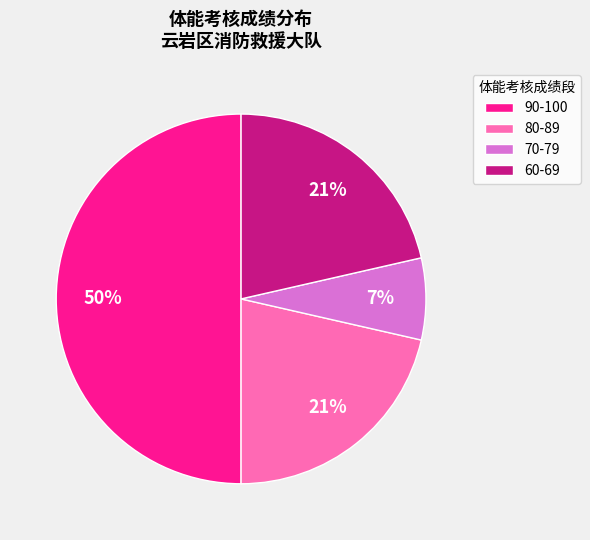

The 80-89 slice represents 35% of the pie. True or false?

False